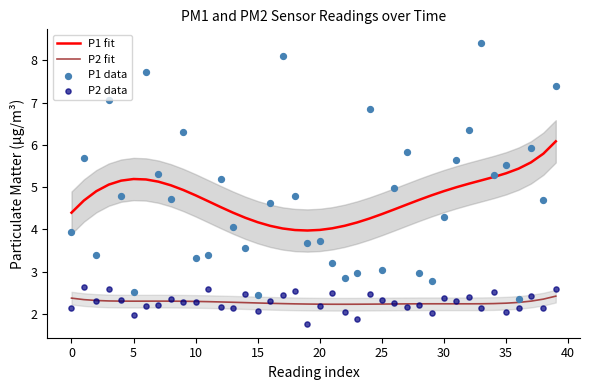

Which series contains the lowest Y value?

P2 data